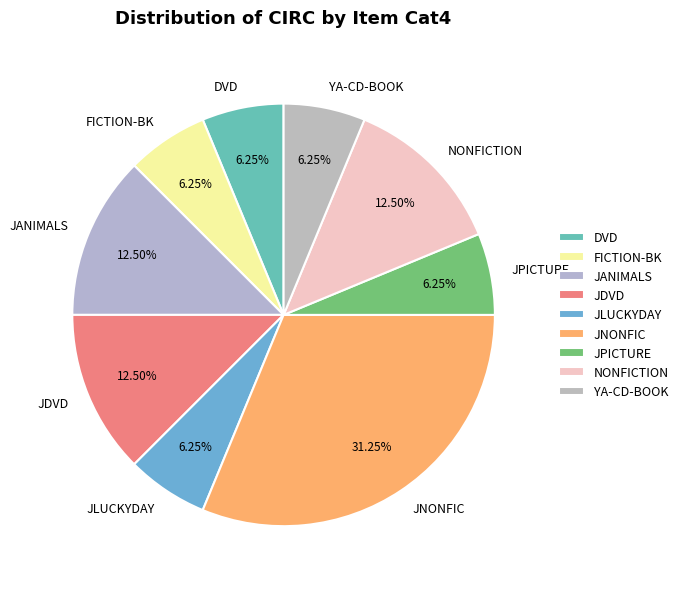

Combined, do JLUCKYDAY and JDVD account for over 50%?

No